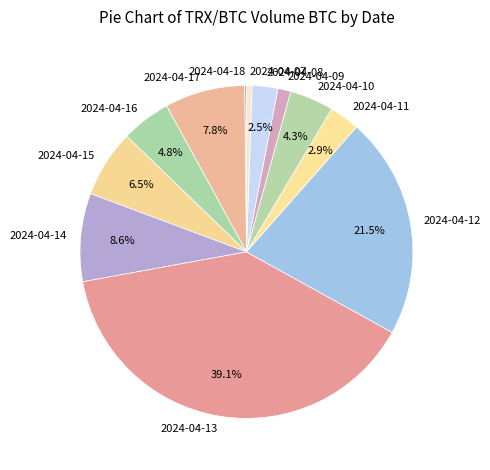

Does any single category account for the majority?

No